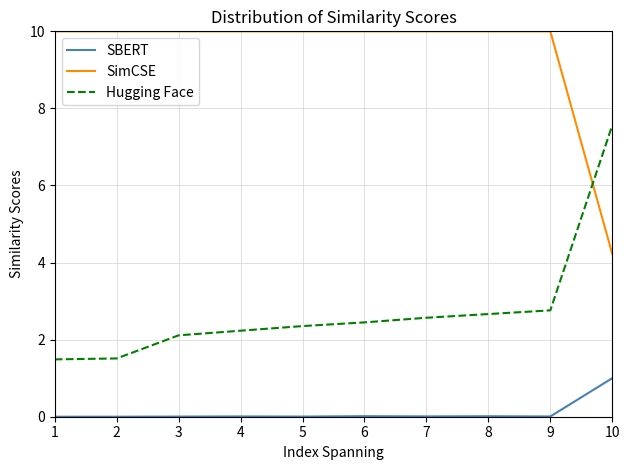

True or false: SBERT and Hugging Face cross at least once.

False